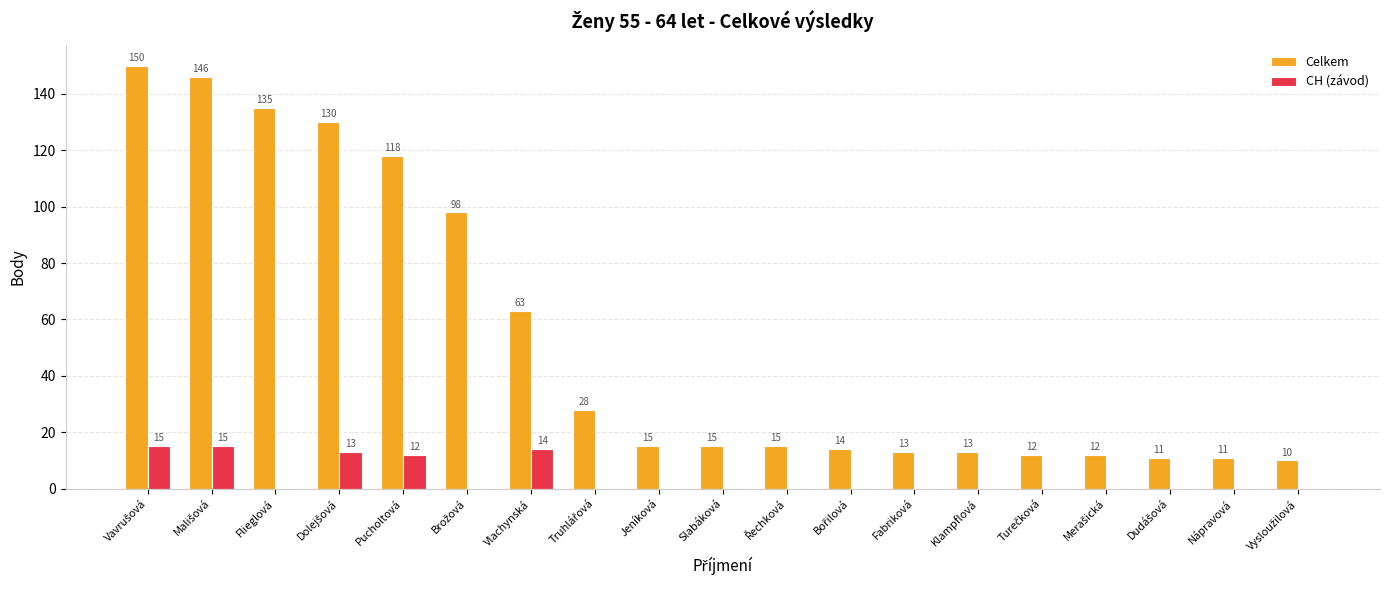

The Celkem series shows 13 at Fabriková. True or false?

True